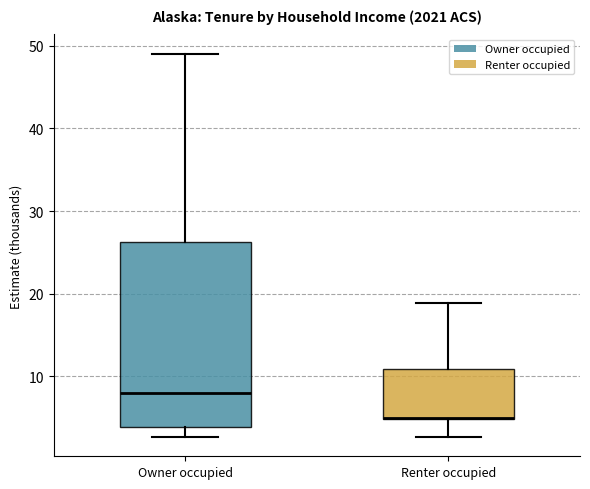

Where is the lower edge of the box for Renter occupied on the y-axis? The values are not printed on the chart, so give them approximately, as read against the axis.

5